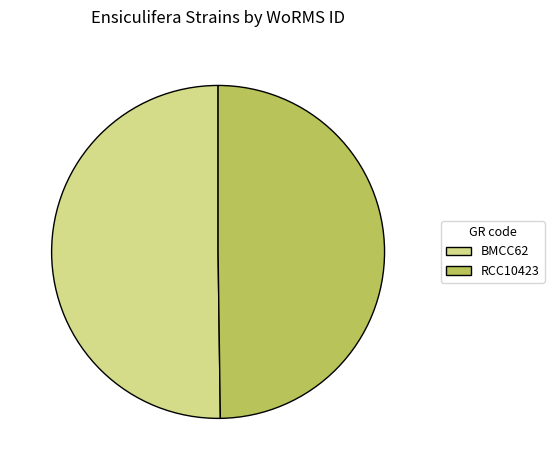

Is the sum of RCC10423 and BMCC62 greater than half?

Yes